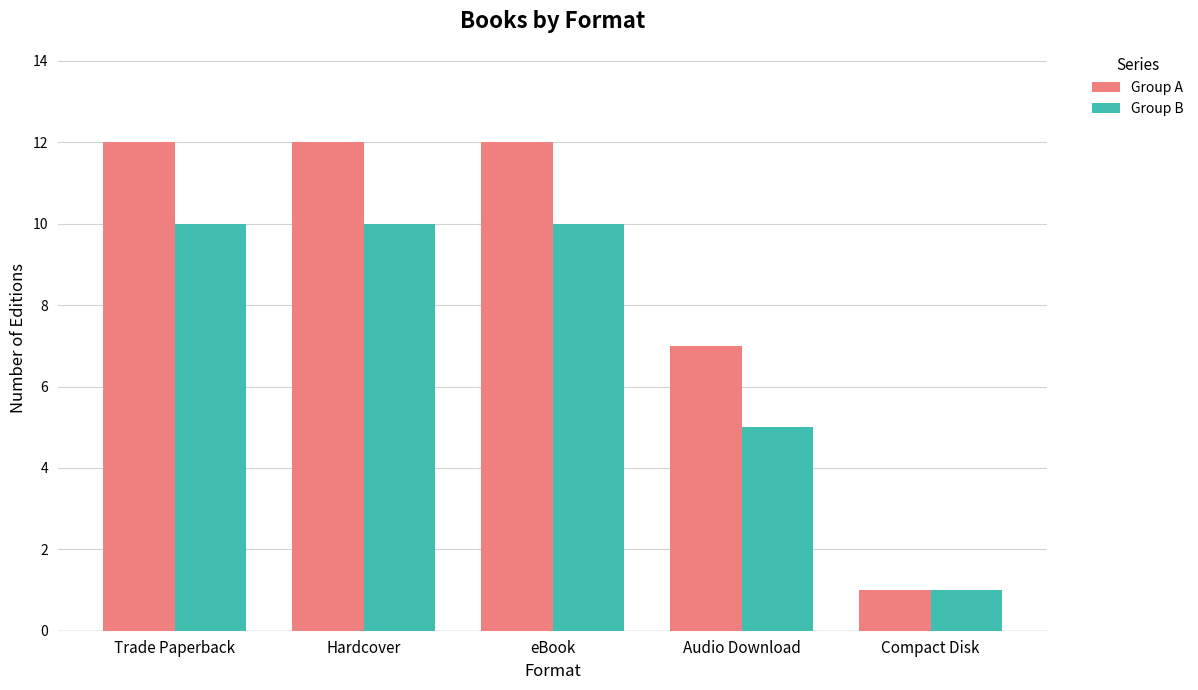

How many data points does each series have?

5